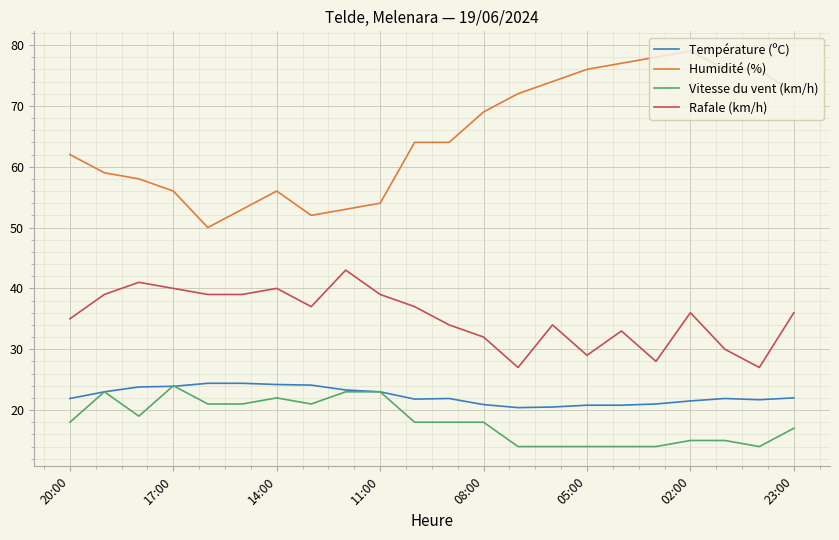

Count the number of categories in the chart.

22